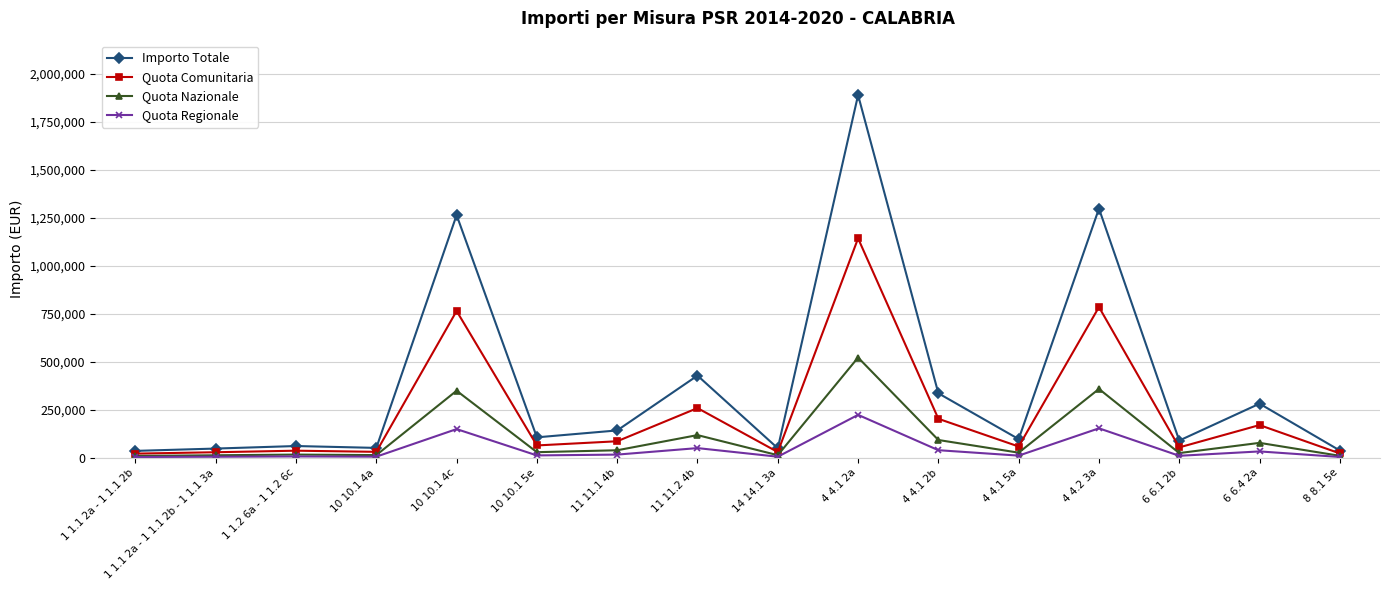

What is the average value of the Importo Totale series?

388681.8